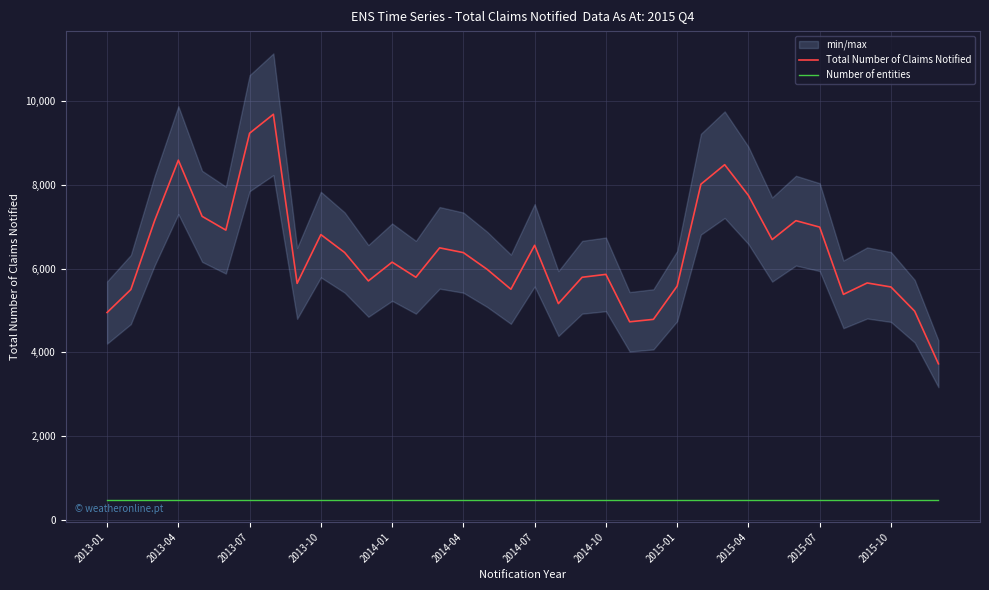

True or false: Number of entities has a value of 484.2 at 2013-04.

True